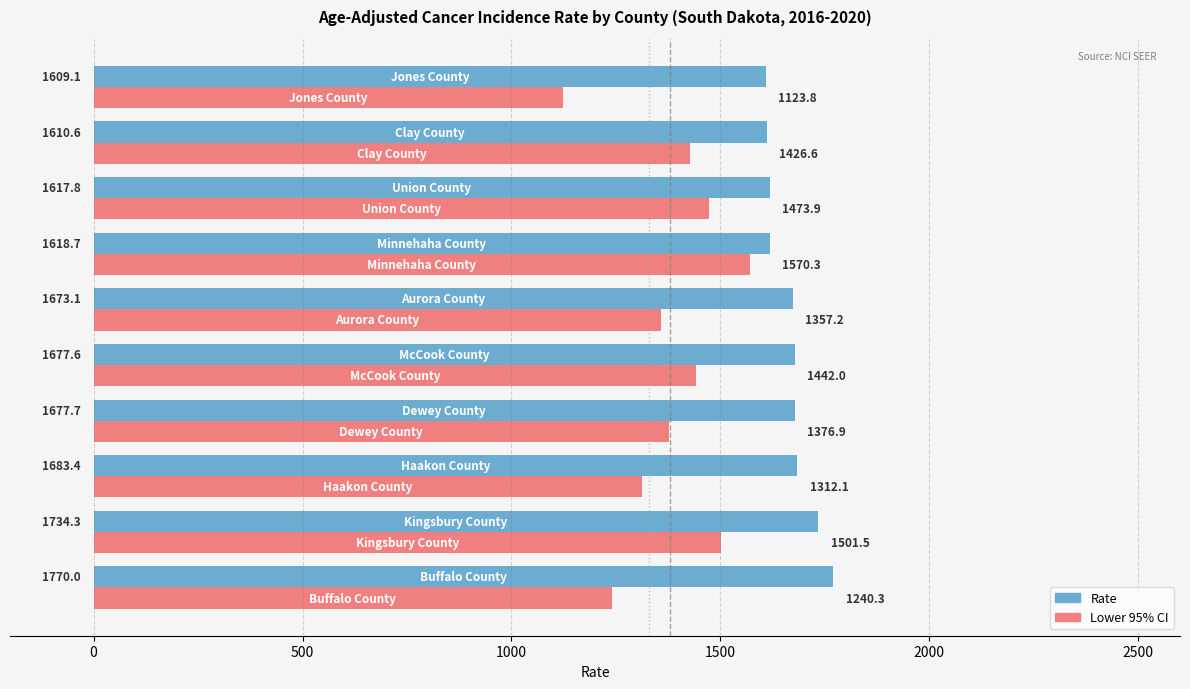

What is the difference between the maximum and minimum values in the Lower 95% CI series?

446.5